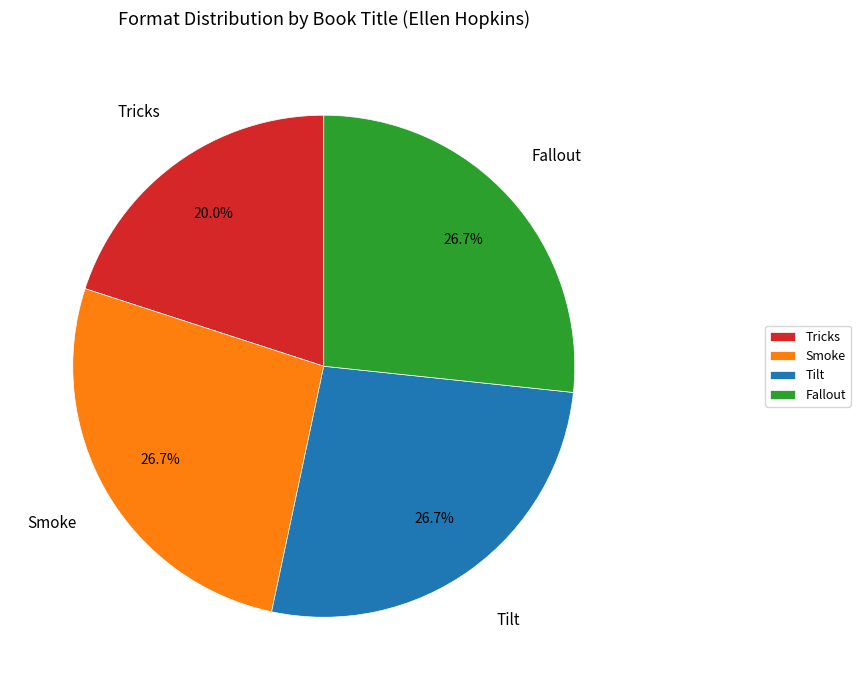

True or false: Tricks accounts for 26% of the total.

False